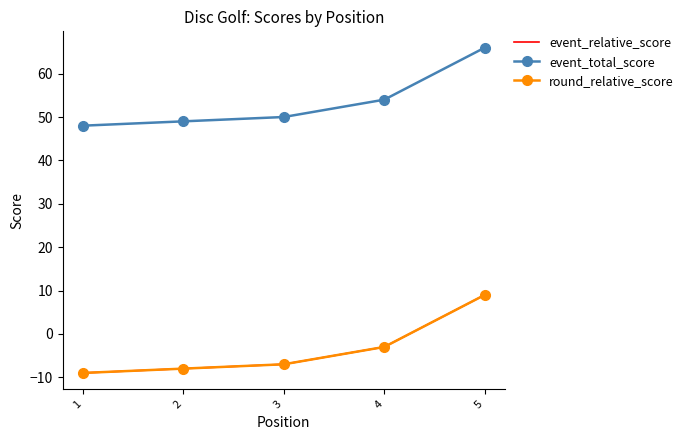

At how many categories does at least one series exceed 13?

5